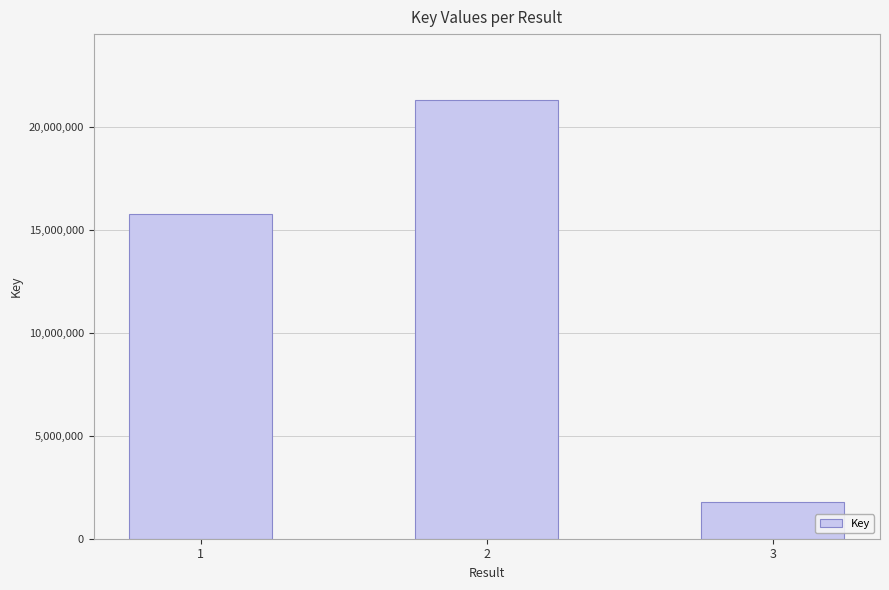

What is the change in value from 1 to 2?

+5539802